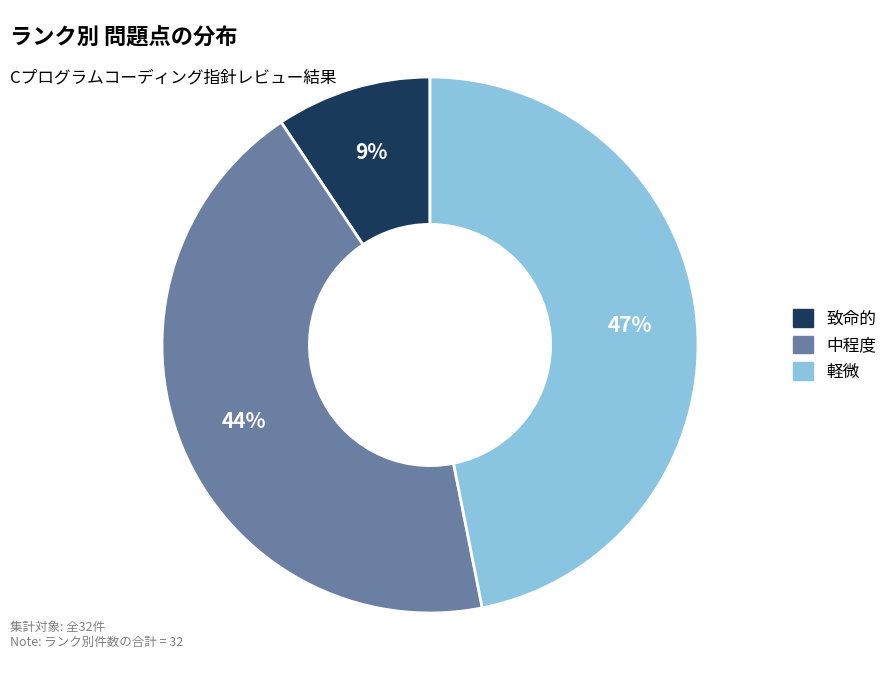

Which slice is the largest?

軽微